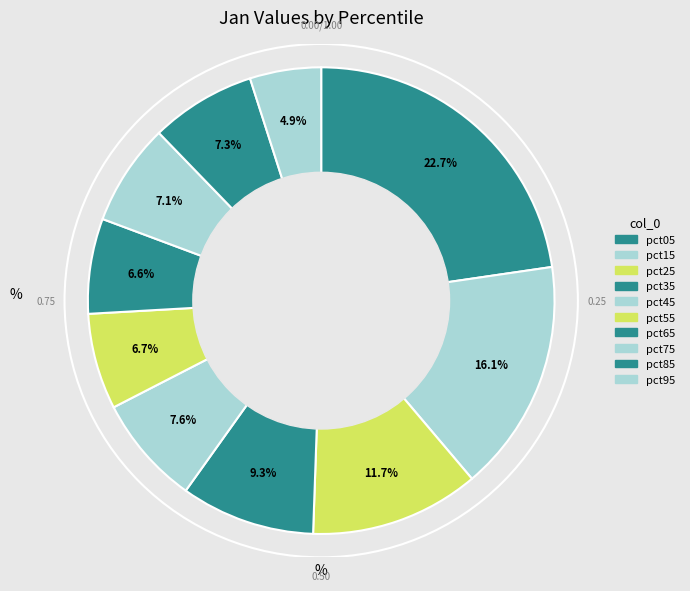

How many slices are in this pie chart?

10